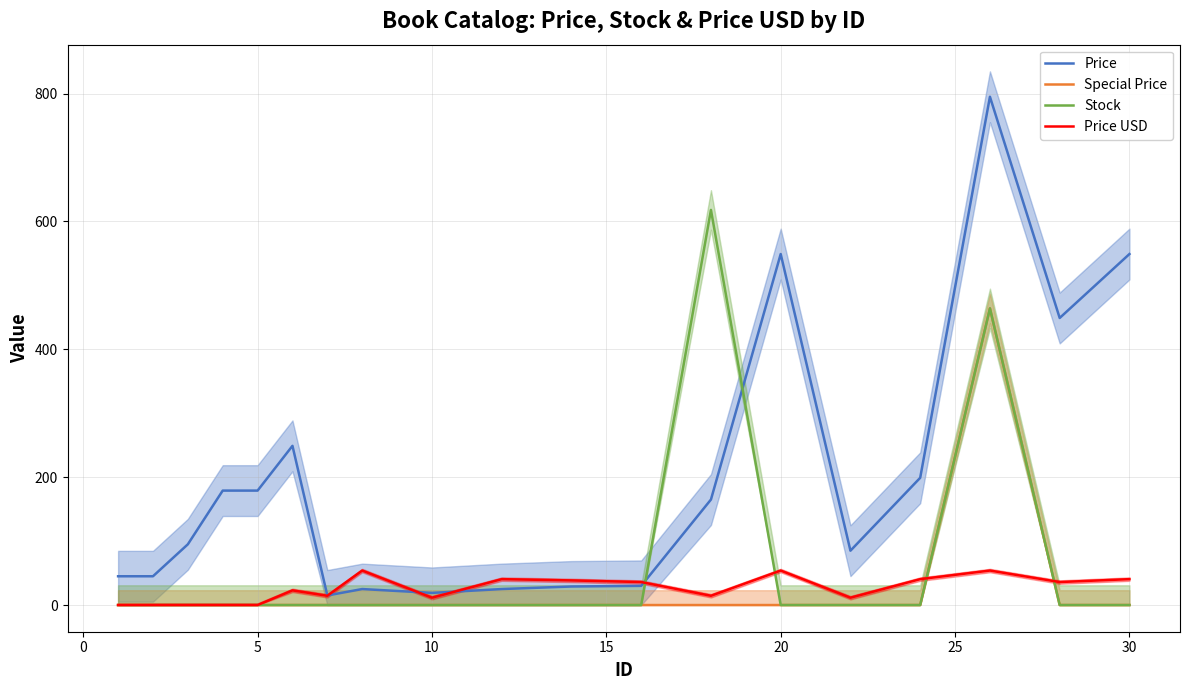

Rank the series at 0 from lowest to highest value.

Special Price, Stock, Price USD, Price